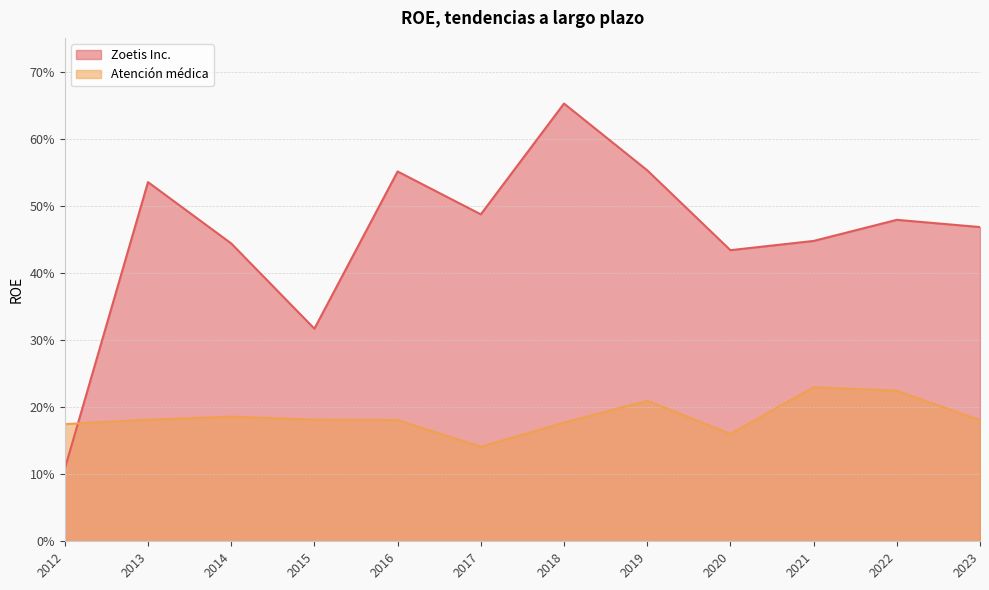

Is the value of Zoetis Inc. at 2019 greater than the value of Atención médica at 2020?

Yes